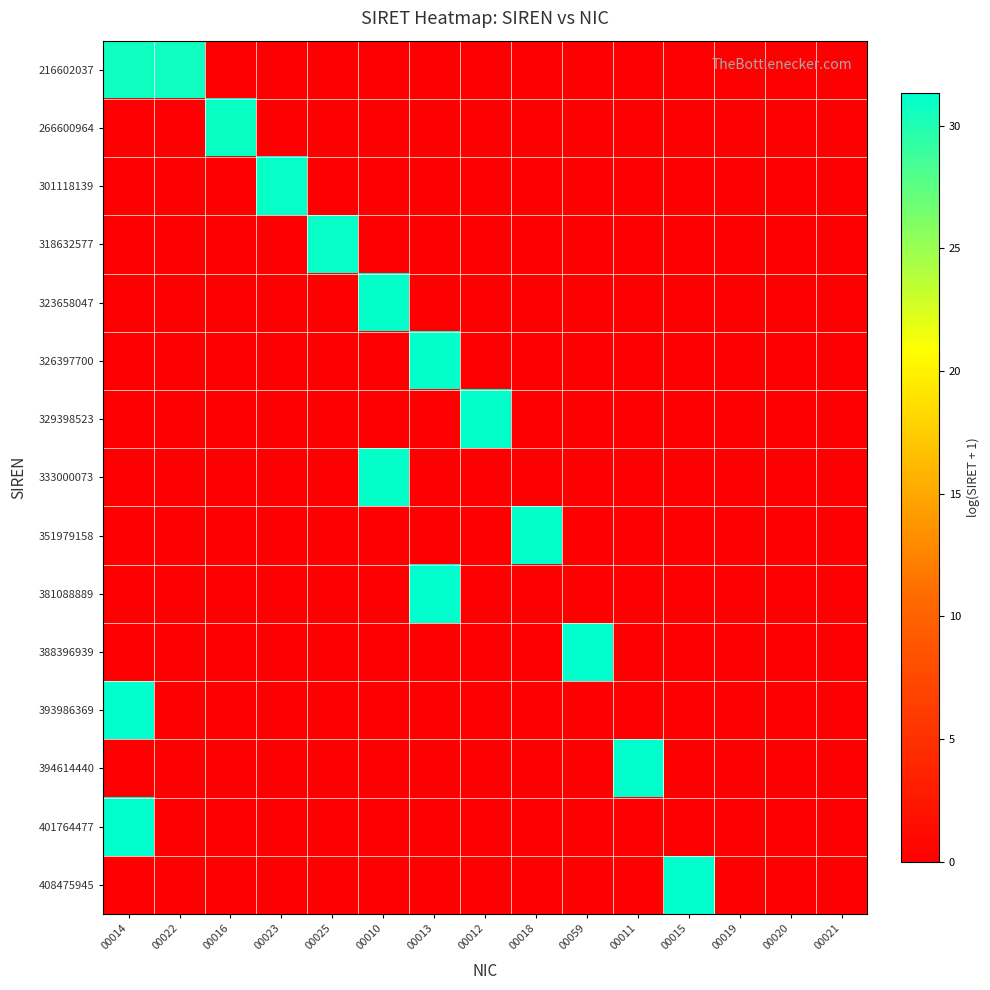

Reading left to right, extract all data points from this chart.

216602037: 00014=30.7	00022=30.7	00016=0.0	00023=0.0	00025=0.0	00010=0.0	00013=0.0	00012=0.0	00018=0.0	00059=0.0	00011=0.0	00015=0.0	00019=0.0	00020=0.0	00021=0.0
266600964: 00014=0.0	00022=0.0	00016=30.9	00023=0.0	00025=0.0	00010=0.0	00013=0.0	00012=0.0	00018=0.0	00059=0.0	00011=0.0	00015=0.0	00019=0.0	00020=0.0	00021=0.0
301118139: 00014=0.0	00022=0.0	00016=0.0	00023=31.0	00025=0.0	00010=0.0	00013=0.0	00012=0.0	00018=0.0	00059=0.0	00011=0.0	00015=0.0	00019=0.0	00020=0.0	00021=0.0
318632577: 00014=0.0	00022=0.0	00016=0.0	00023=0.0	00025=31.1	00010=0.0	00013=0.0	00012=0.0	00018=0.0	00059=0.0	00011=0.0	00015=0.0	00019=0.0	00020=0.0	00021=0.0
323658047: 00014=0.0	00022=0.0	00016=0.0	00023=0.0	00025=0.0	00010=31.1	00013=0.0	00012=0.0	00018=0.0	00059=0.0	00011=0.0	00015=0.0	00019=0.0	00020=0.0	00021=0.0
326397700: 00014=0.0	00022=0.0	00016=0.0	00023=0.0	00025=0.0	00010=0.0	00013=31.1	00012=0.0	00018=0.0	00059=0.0	00011=0.0	00015=0.0	00019=0.0	00020=0.0	00021=0.0
329398523: 00014=0.0	00022=0.0	00016=0.0	00023=0.0	00025=0.0	00010=0.0	00013=0.0	00012=31.1	00018=0.0	00059=0.0	00011=0.0	00015=0.0	00019=0.0	00020=0.0	00021=0.0
333000073: 00014=0.0	00022=0.0	00016=0.0	00023=0.0	00025=0.0	00010=31.1	00013=0.0	00012=0.0	00018=0.0	00059=0.0	00011=0.0	00015=0.0	00019=0.0	00020=0.0	00021=0.0
351979158: 00014=0.0	00022=0.0	00016=0.0	00023=0.0	00025=0.0	00010=0.0	00013=0.0	00012=0.0	00018=31.2	00059=0.0	00011=0.0	00015=0.0	00019=0.0	00020=0.0	00021=0.0
381088889: 00014=0.0	00022=0.0	00016=0.0	00023=0.0	00025=0.0	00010=0.0	00013=31.3	00012=0.0	00018=0.0	00059=0.0	00011=0.0	00015=0.0	00019=0.0	00020=0.0	00021=0.0
388396939: 00014=0.0	00022=0.0	00016=0.0	00023=0.0	00025=0.0	00010=0.0	00013=0.0	00012=0.0	00018=0.0	00059=31.3	00011=0.0	00015=0.0	00019=0.0	00020=0.0	00021=0.0
393986369: 00014=31.3	00022=0.0	00016=0.0	00023=0.0	00025=0.0	00010=0.0	00013=0.0	00012=0.0	00018=0.0	00059=0.0	00011=0.0	00015=0.0	00019=0.0	00020=0.0	00021=0.0
394614440: 00014=0.0	00022=0.0	00016=0.0	00023=0.0	00025=0.0	00010=0.0	00013=0.0	00012=0.0	00018=0.0	00059=0.0	00011=31.3	00015=0.0	00019=0.0	00020=0.0	00021=0.0
401764477: 00014=31.3	00022=0.0	00016=0.0	00023=0.0	00025=0.0	00010=0.0	00013=0.0	00012=0.0	00018=0.0	00059=0.0	00011=0.0	00015=0.0	00019=0.0	00020=0.0	00021=0.0
408475945: 00014=0.0	00022=0.0	00016=0.0	00023=0.0	00025=0.0	00010=0.0	00013=0.0	00012=0.0	00018=0.0	00059=0.0	00011=0.0	00015=31.3	00019=0.0	00020=0.0	00021=0.0